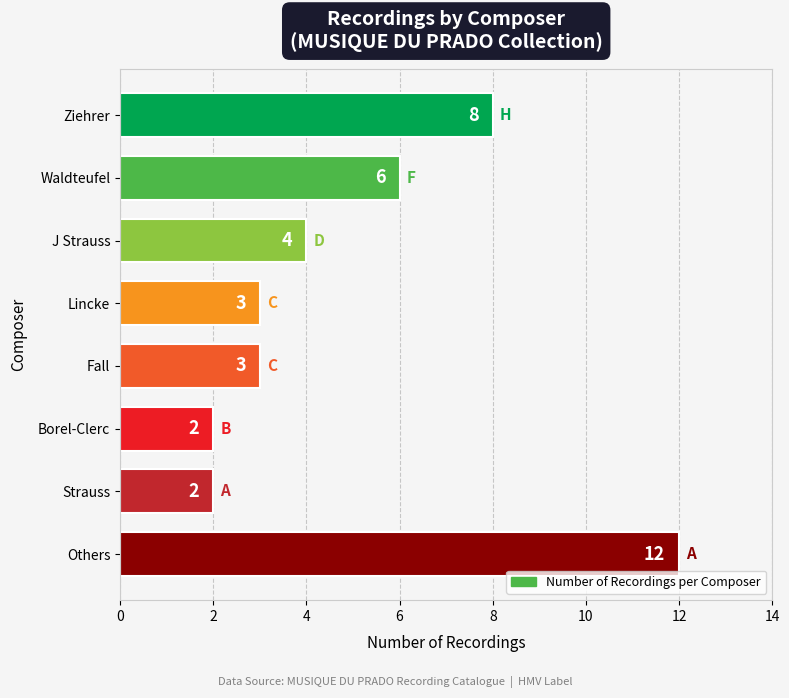

The value at Ziehrer is 8. True or false?

True